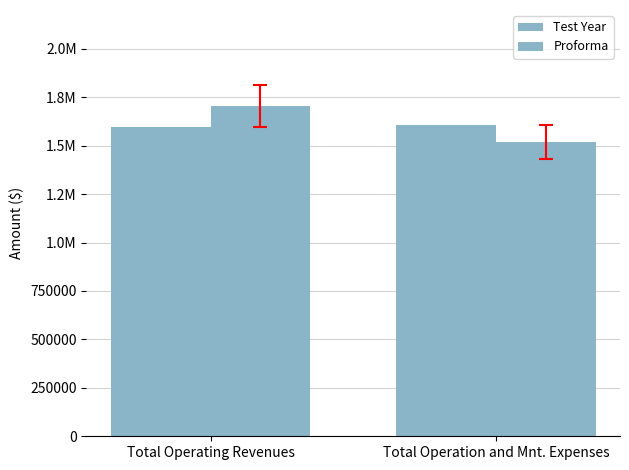

What is the label of the 1st bar from the left?

Total Operating Revenues